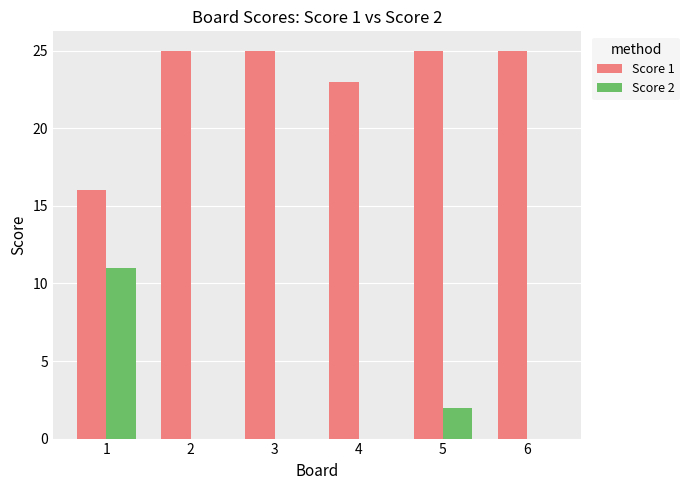

What is the total value across all series at 5?

27